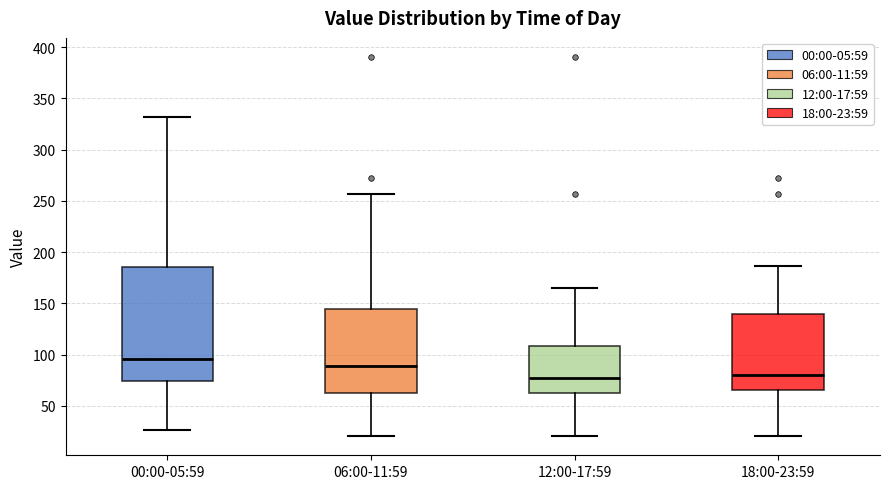

Reading left to right, transcribe this box plot: for each box, give where its median line is, the range the box spans, and where its two whiskers end, as read against the y-axis. The values are not printed on the chart, so give them approximately, as read against the axis.

00:00-05:59: median 95, box 75 to 185, whiskers 25 to 330
06:00-11:59: median 90, box 65 to 145, whiskers 20 to 255
12:00-17:59: median 75, box 65 to 110, whiskers 20 to 165
18:00-23:59: median 80, box 65 to 140, whiskers 20 to 185